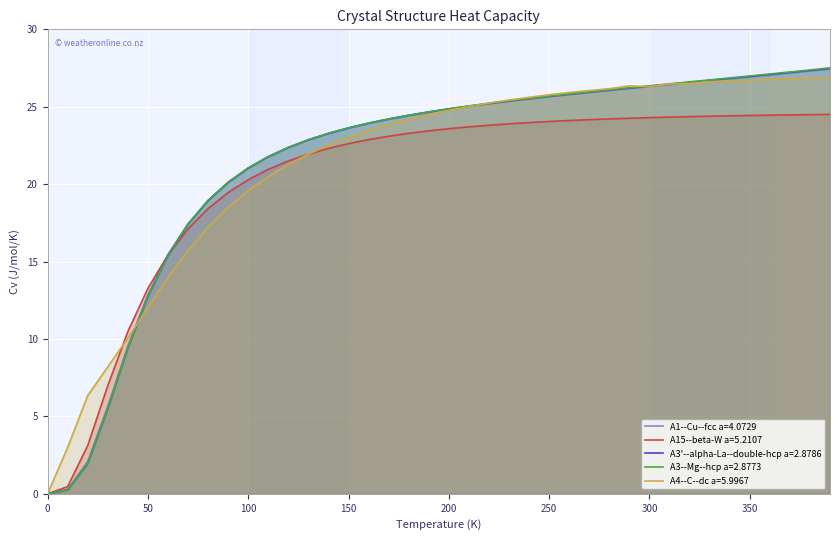

Reading right to left, what are all the values shown in this chart?

A1--Cu--fcc a=4.0729: 27.4	27.3	27.2	27.0	26.9	26.8	26.7	26.6	26.4	26.3	26.2	26.1	25.9	25.8	25.6	25.5	25.4	25.2	25.0	24.8	24.7	24.4	24.2	23.9	23.6	23.3	22.9	22.4	21.8	21.0	20.1	19.0	17.4	15.5	12.9	9.5	5.7	2.1	0.3	0.0
A15--beta-W a=5.2107: 24.5	24.5	24.5	24.5	24.4	24.4	24.4	24.4	24.3	24.3	24.3	24.2	24.2	24.1	24.0	24.0	23.9	23.8	23.7	23.6	23.4	23.3	23.1	22.9	22.6	22.3	21.9	21.5	21.0	20.3	19.5	18.4	17.1	15.4	13.3	10.5	7.0	3.1	0.5	0.0
A3'--alpha-La--double-hcp a=2.8786: 27.5	27.3	27.2	27.1	27.0	26.8	26.7	26.6	26.5	26.3	26.2	26.1	25.9	25.8	25.7	25.5	25.4	25.2	25.0	24.9	24.7	24.4	24.2	23.9	23.6	23.3	22.9	22.4	21.8	21.0	20.1	18.9	17.4	15.4	12.8	9.4	5.5	1.9	0.2	0.0
A3--Mg--hcp a=2.8773: 27.5	27.4	27.2	27.1	27.0	26.9	26.7	26.6	26.5	26.4	26.2	26.1	26.0	25.8	25.7	25.5	25.4	25.2	25.1	24.9	24.7	24.5	24.2	23.9	23.6	23.3	22.9	22.4	21.8	21.0	20.1	18.9	17.4	15.4	12.8	9.4	5.5	2.0	0.3	0.0
A4--C--dc a=5.9967: 26.9	26.9	26.8	26.8	26.7	26.7	26.6	26.5	26.5	26.3	26.3	26.2	26.0	25.9	25.8	25.6	25.4	25.2	25.0	24.8	24.5	24.2	23.8	23.5	23.0	22.5	21.9	21.3	20.5	19.6	18.5	17.2	15.7	14.0	12.0	10.1	8.2	6.3	3.0	0.0